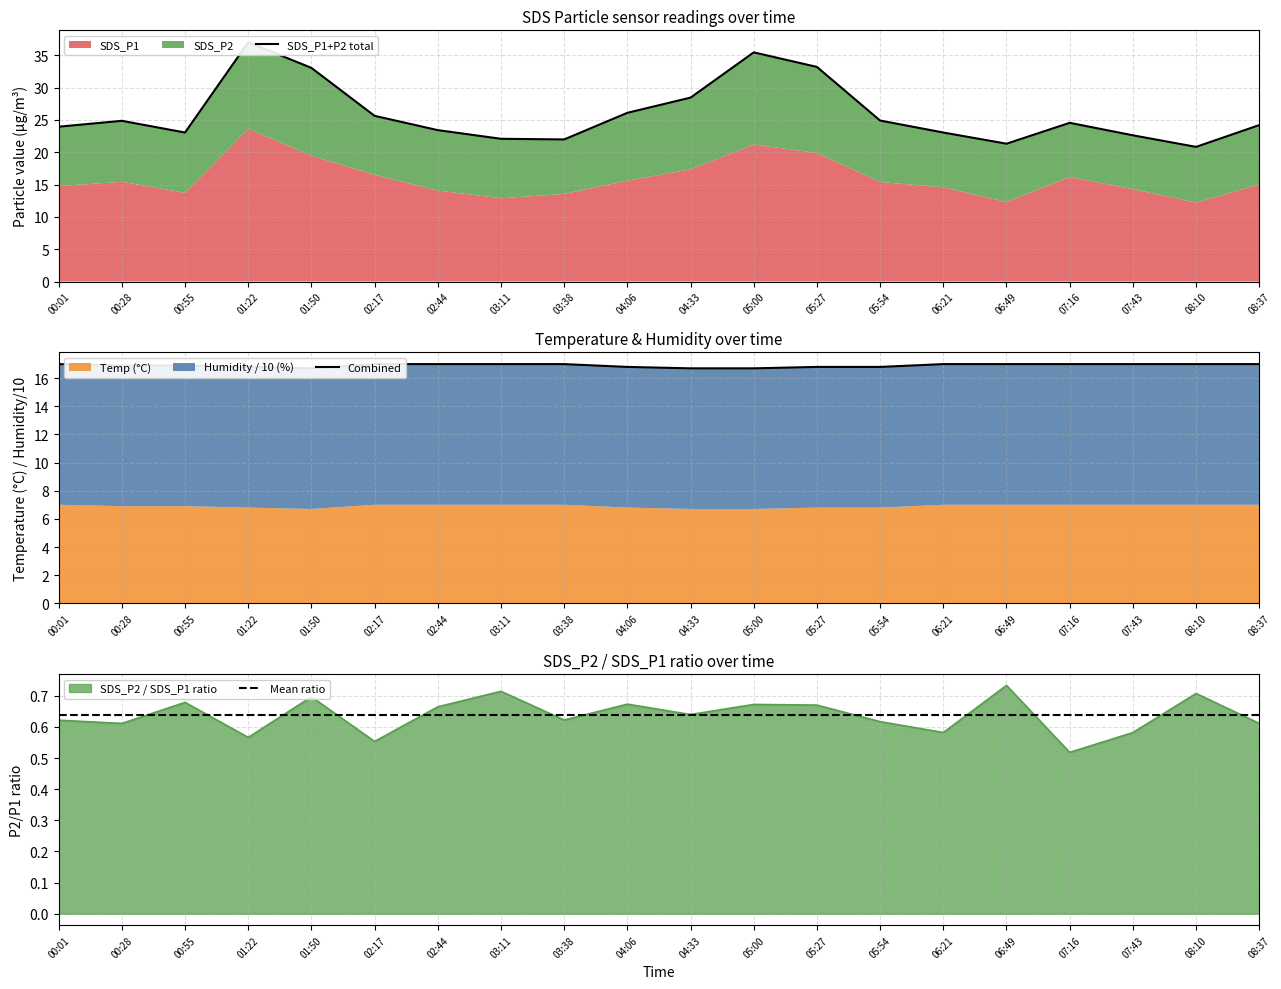

True or false: Mean ratio has a value of 1.0 at 07:43.

False